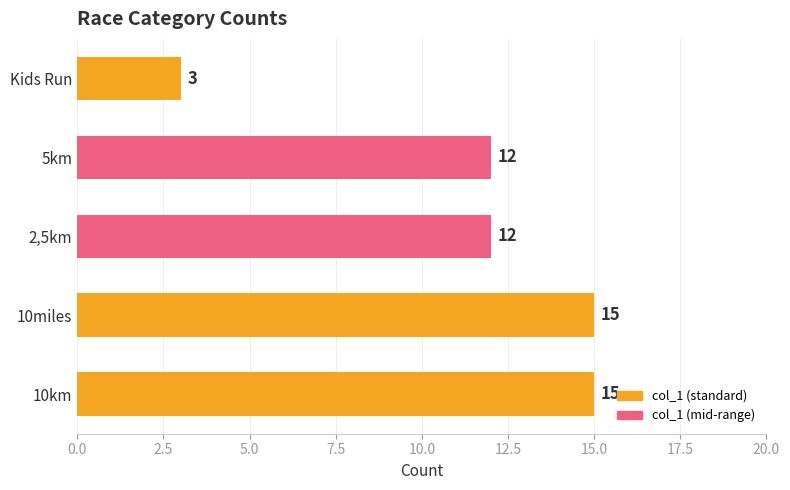

Read the value at 10km, to the nearest 10.

20